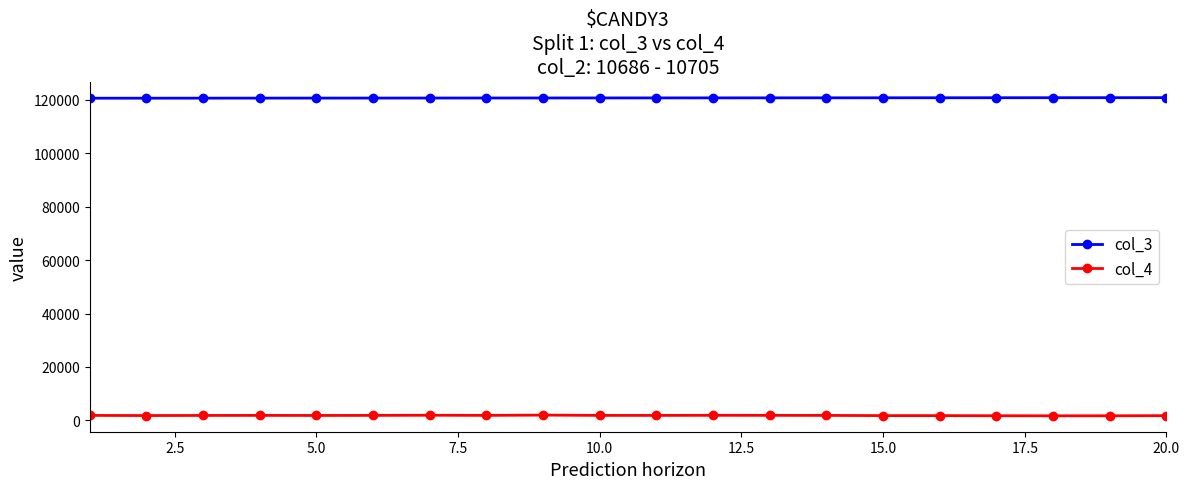

Which series has the largest total across all categories?

col_3